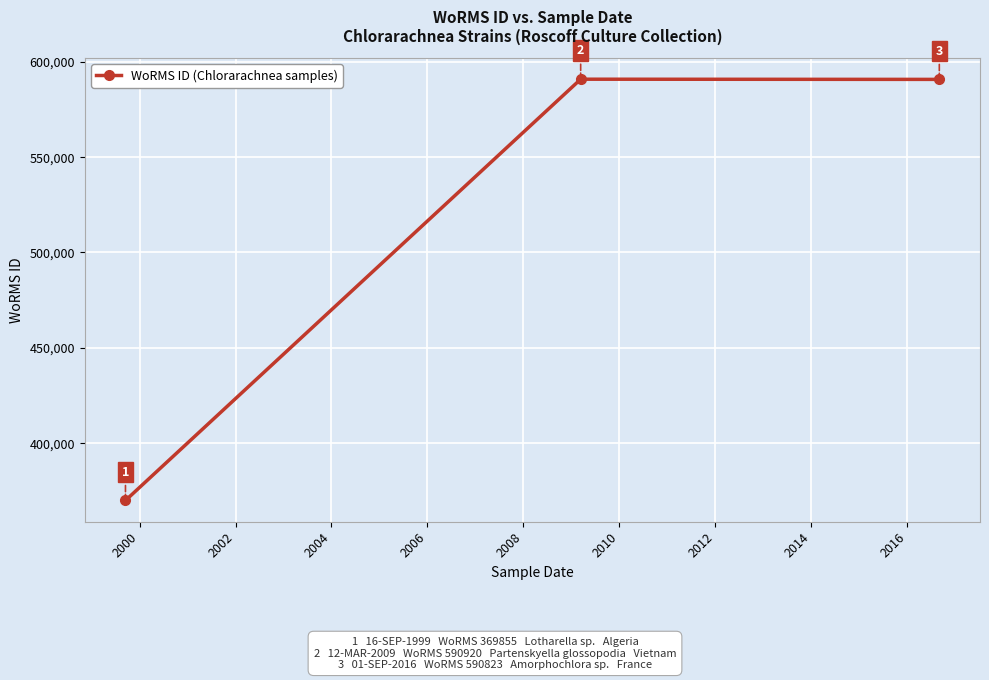

What is the difference between the maximum and second lowest values?

97